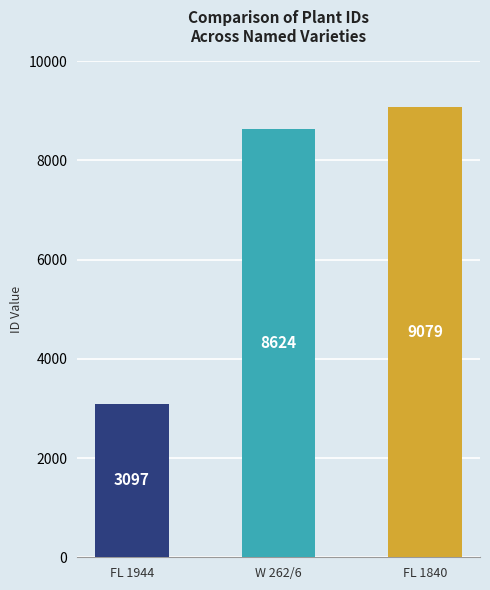

What is the sum of the values at FL 1840 and W 262/6?

17703